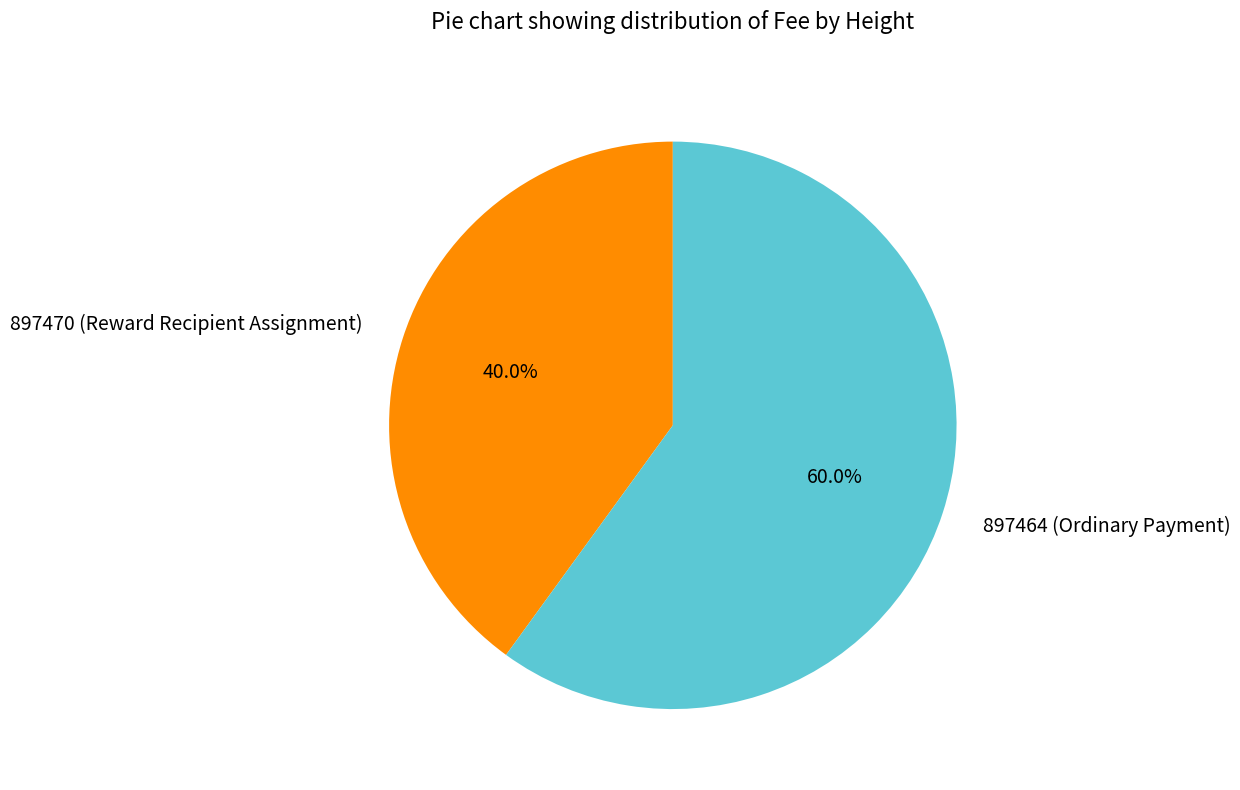

Between 897470 and 897464, which is larger?

897464